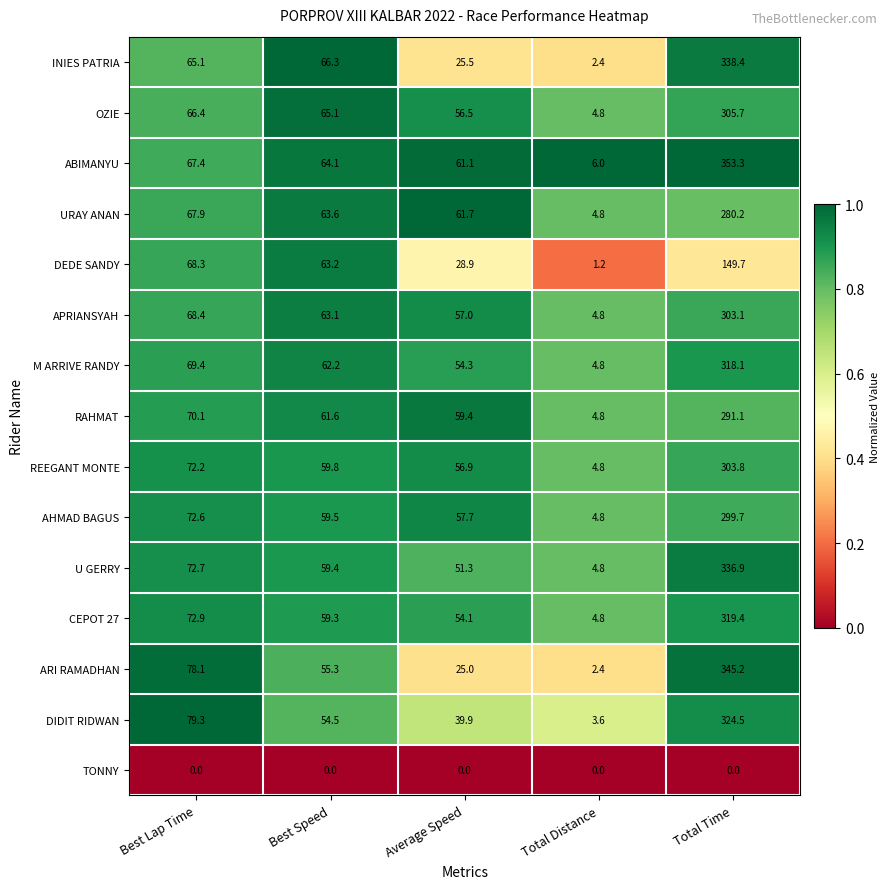

What is the difference between the highest and lowest values at Average Speed?

61.7